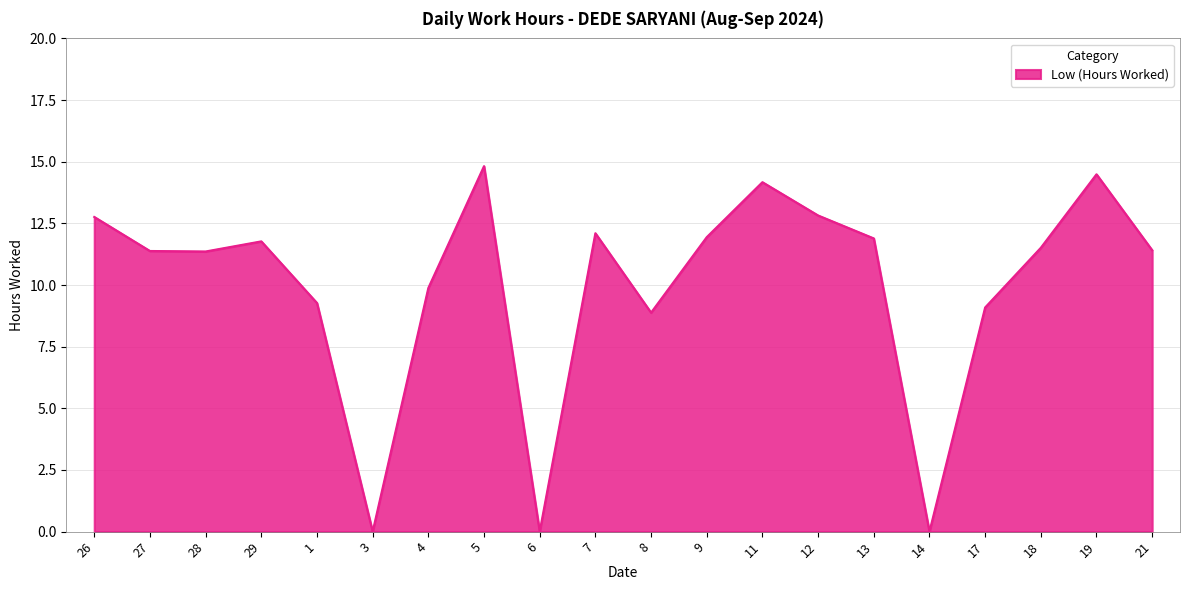

What is the difference between the maximum and second lowest values?

14.8